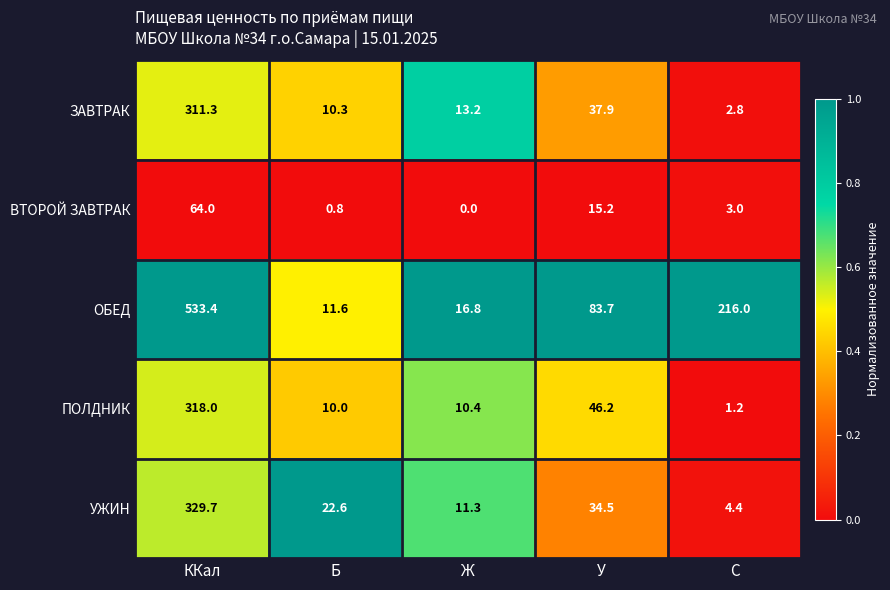

At how many categories does at least one series exceed 0?

5